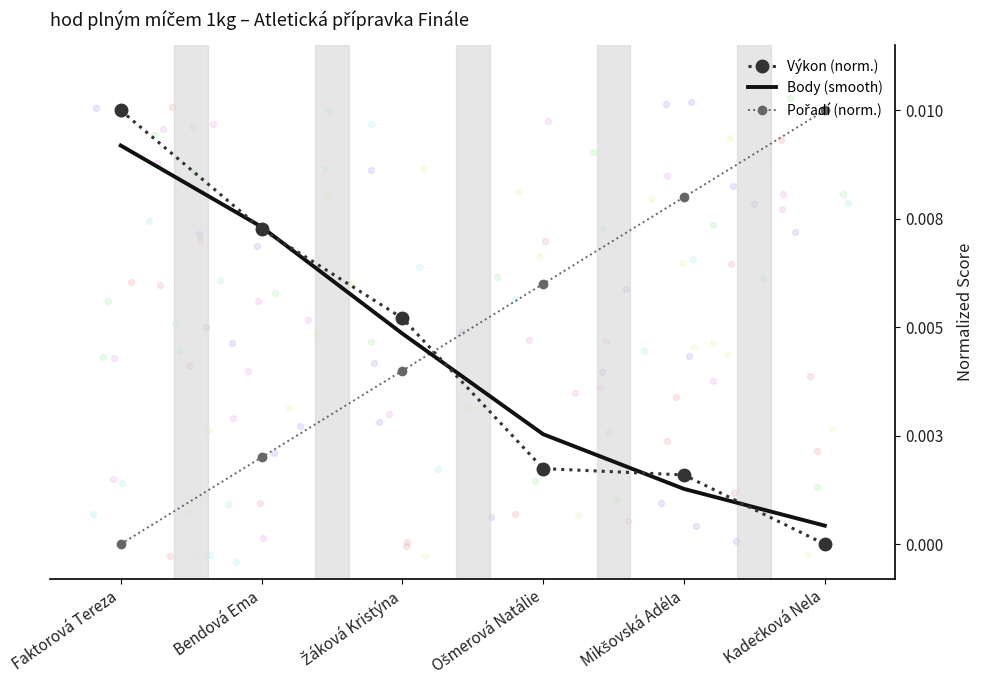

Is the value of Body (smooth) at Faktorová Tereza greater than the value of Výkon (norm.) at Kadečková Nela?

Yes